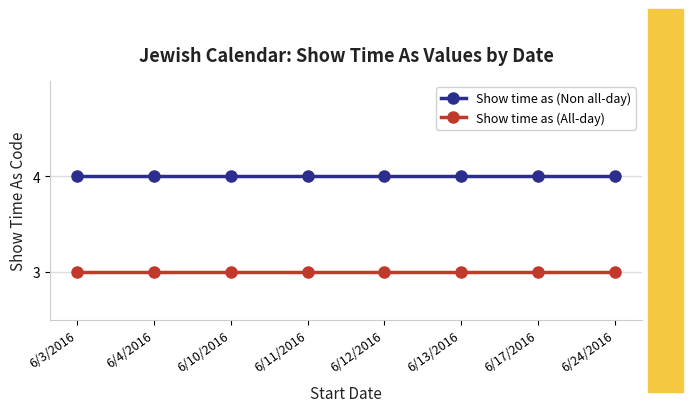

What is the total value across all series at 6/13/2016?

7